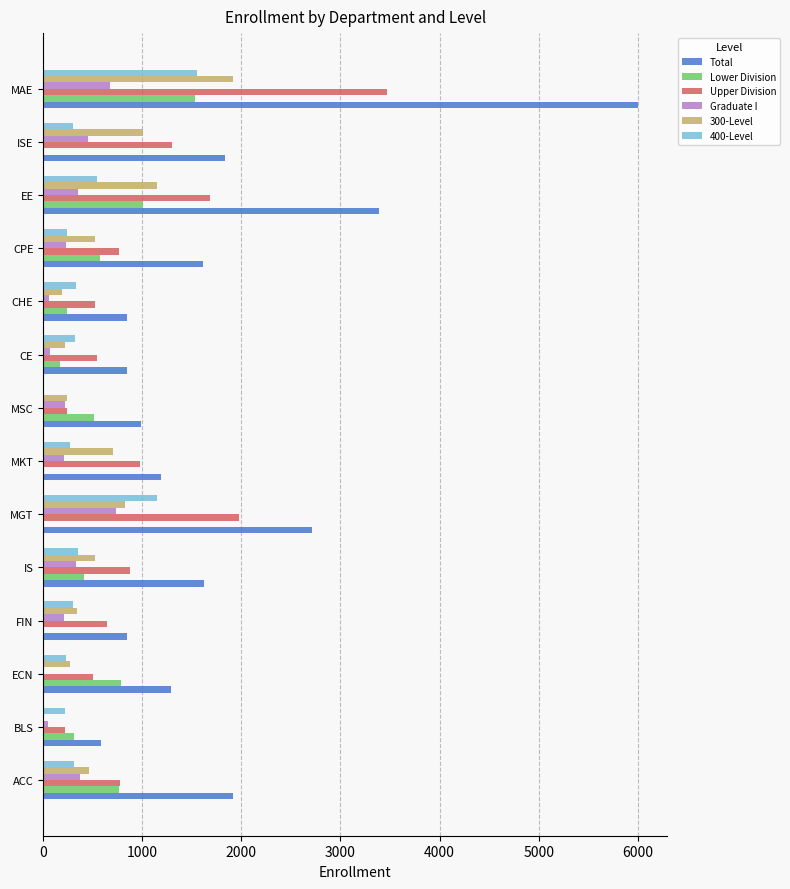

At which label is Total closest to 3289?

EE